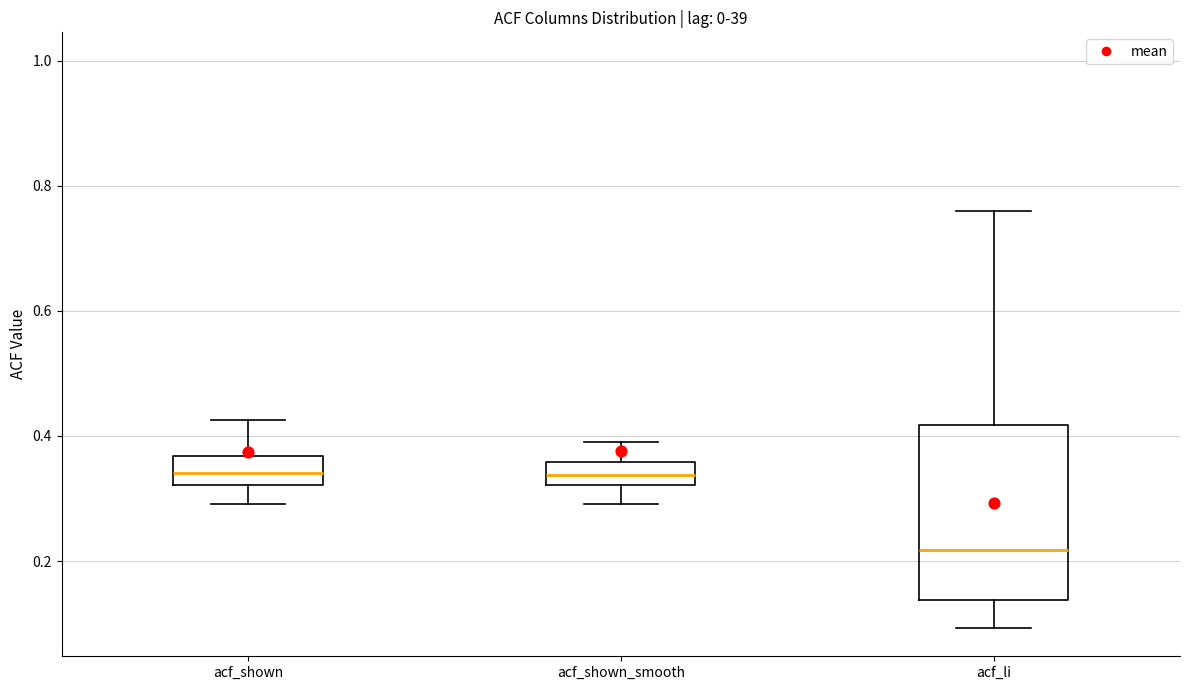

Which box has the lowest median line?

acf_li